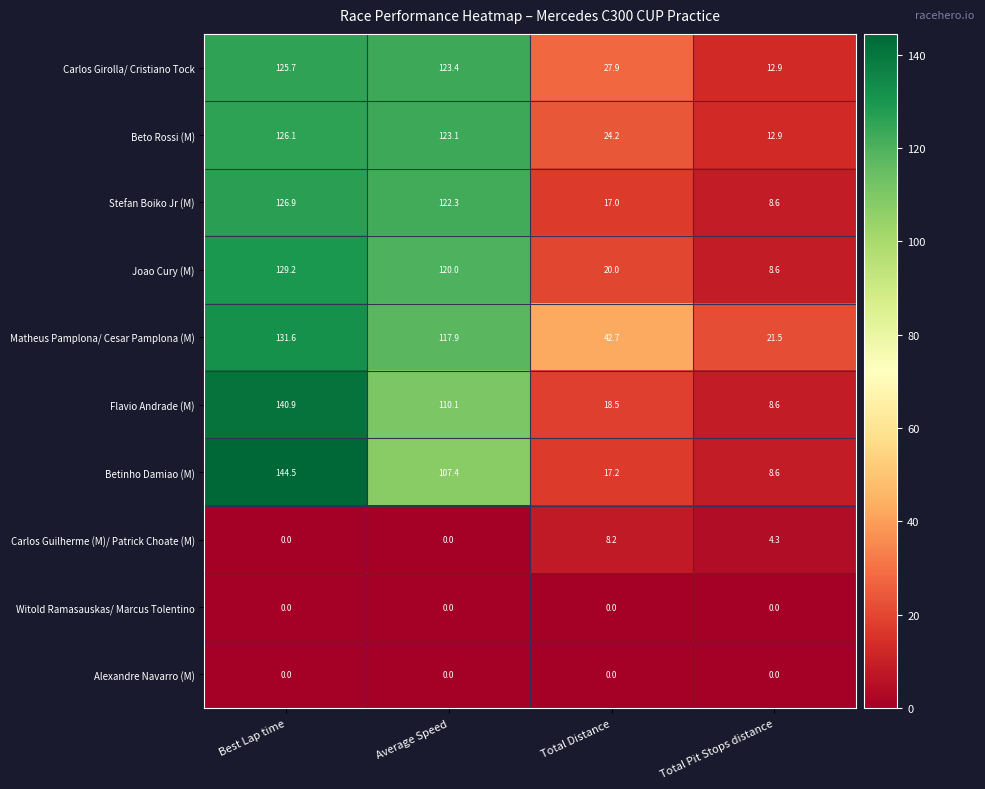

Which category has the highest value in the Flavio Andrade (M) series?

Best Lap time